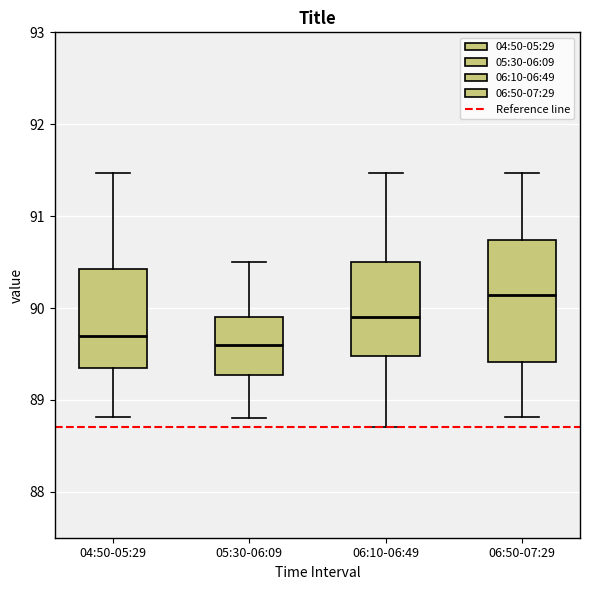

Which box's median line is the lowest?

05:30-06:09